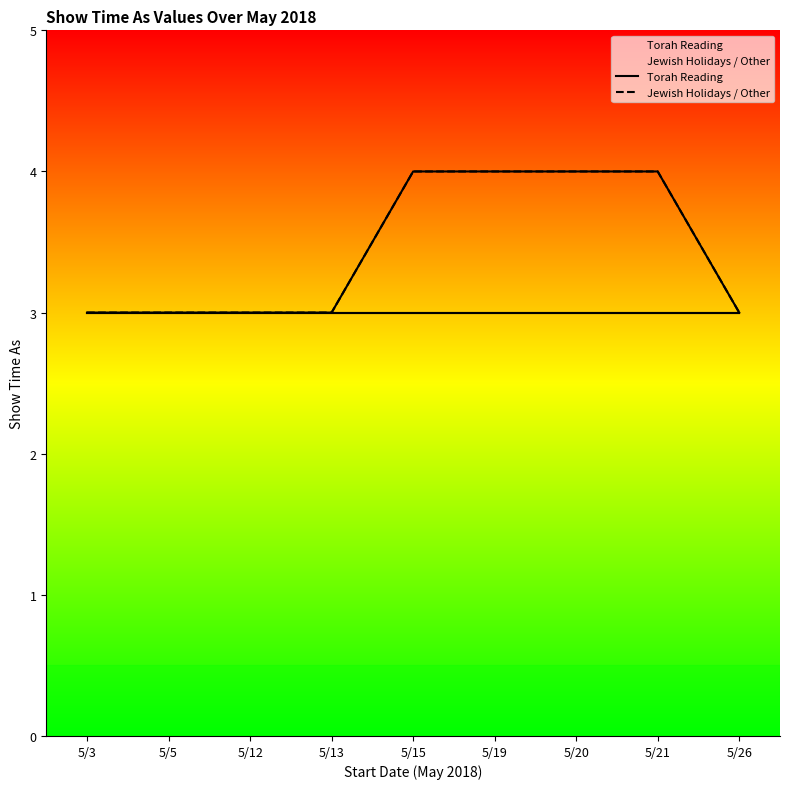

What is the value of the Torah Reading point at the 7th from the left?

3